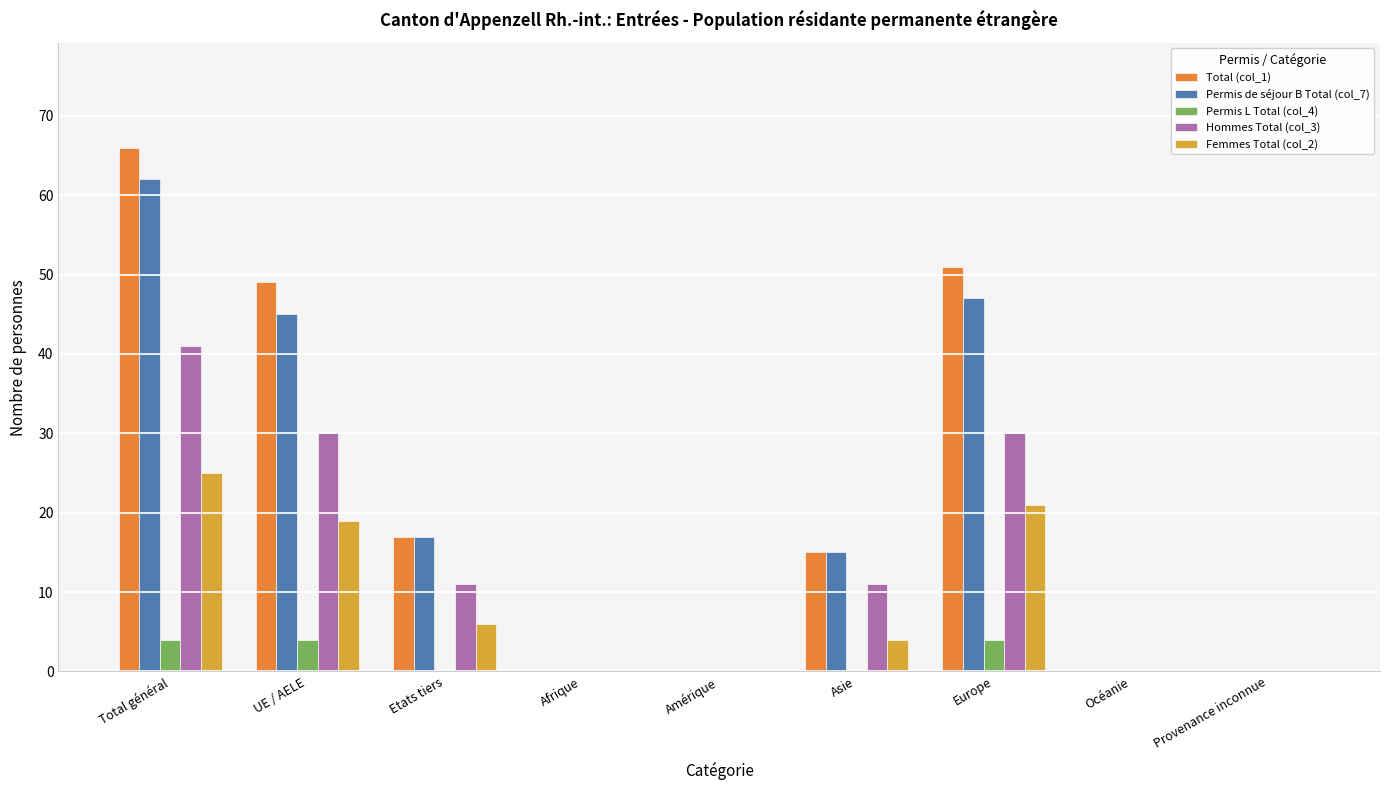

True or false: Permis de séjour B Total (col_7) has a value of -30 at Afrique.

False